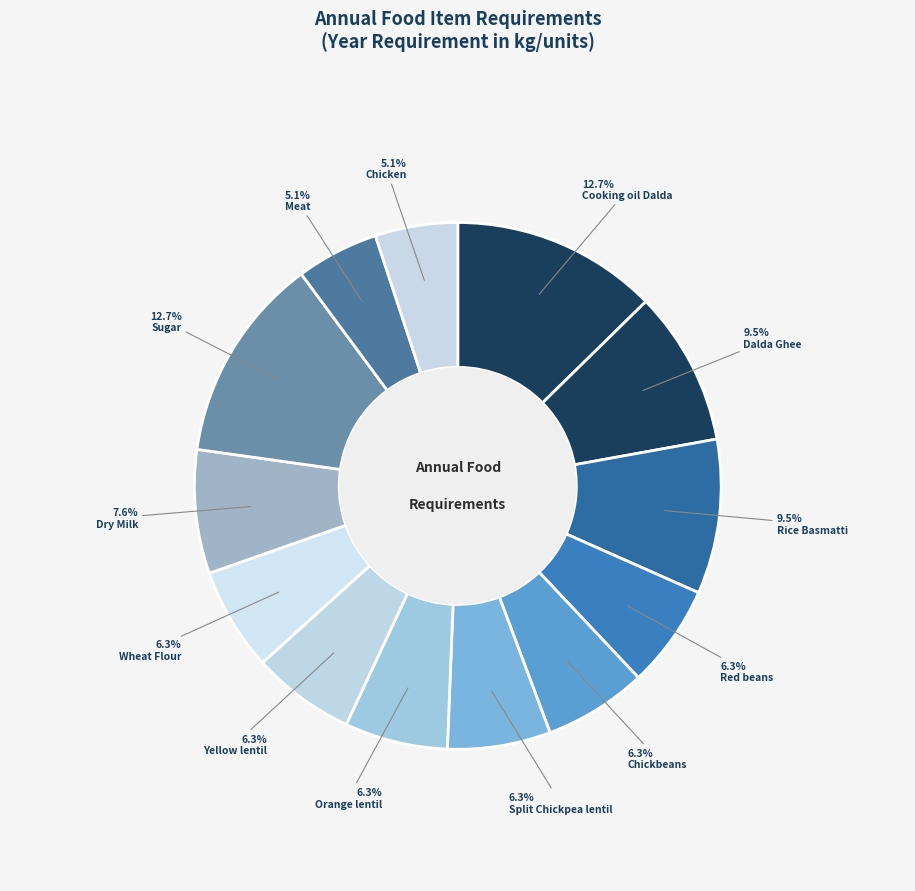

Which slice is the largest?

Cooking oil Dalda